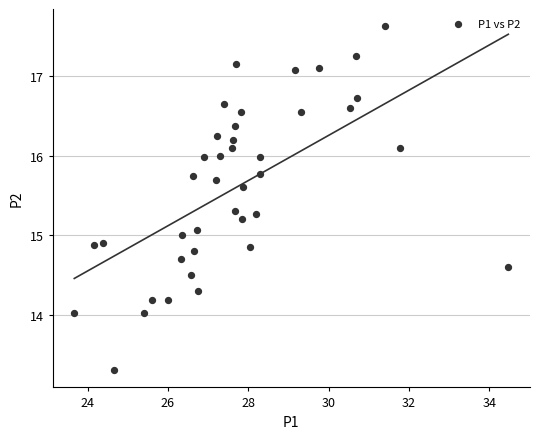

What is the range of X values (max minus min)?

10.8